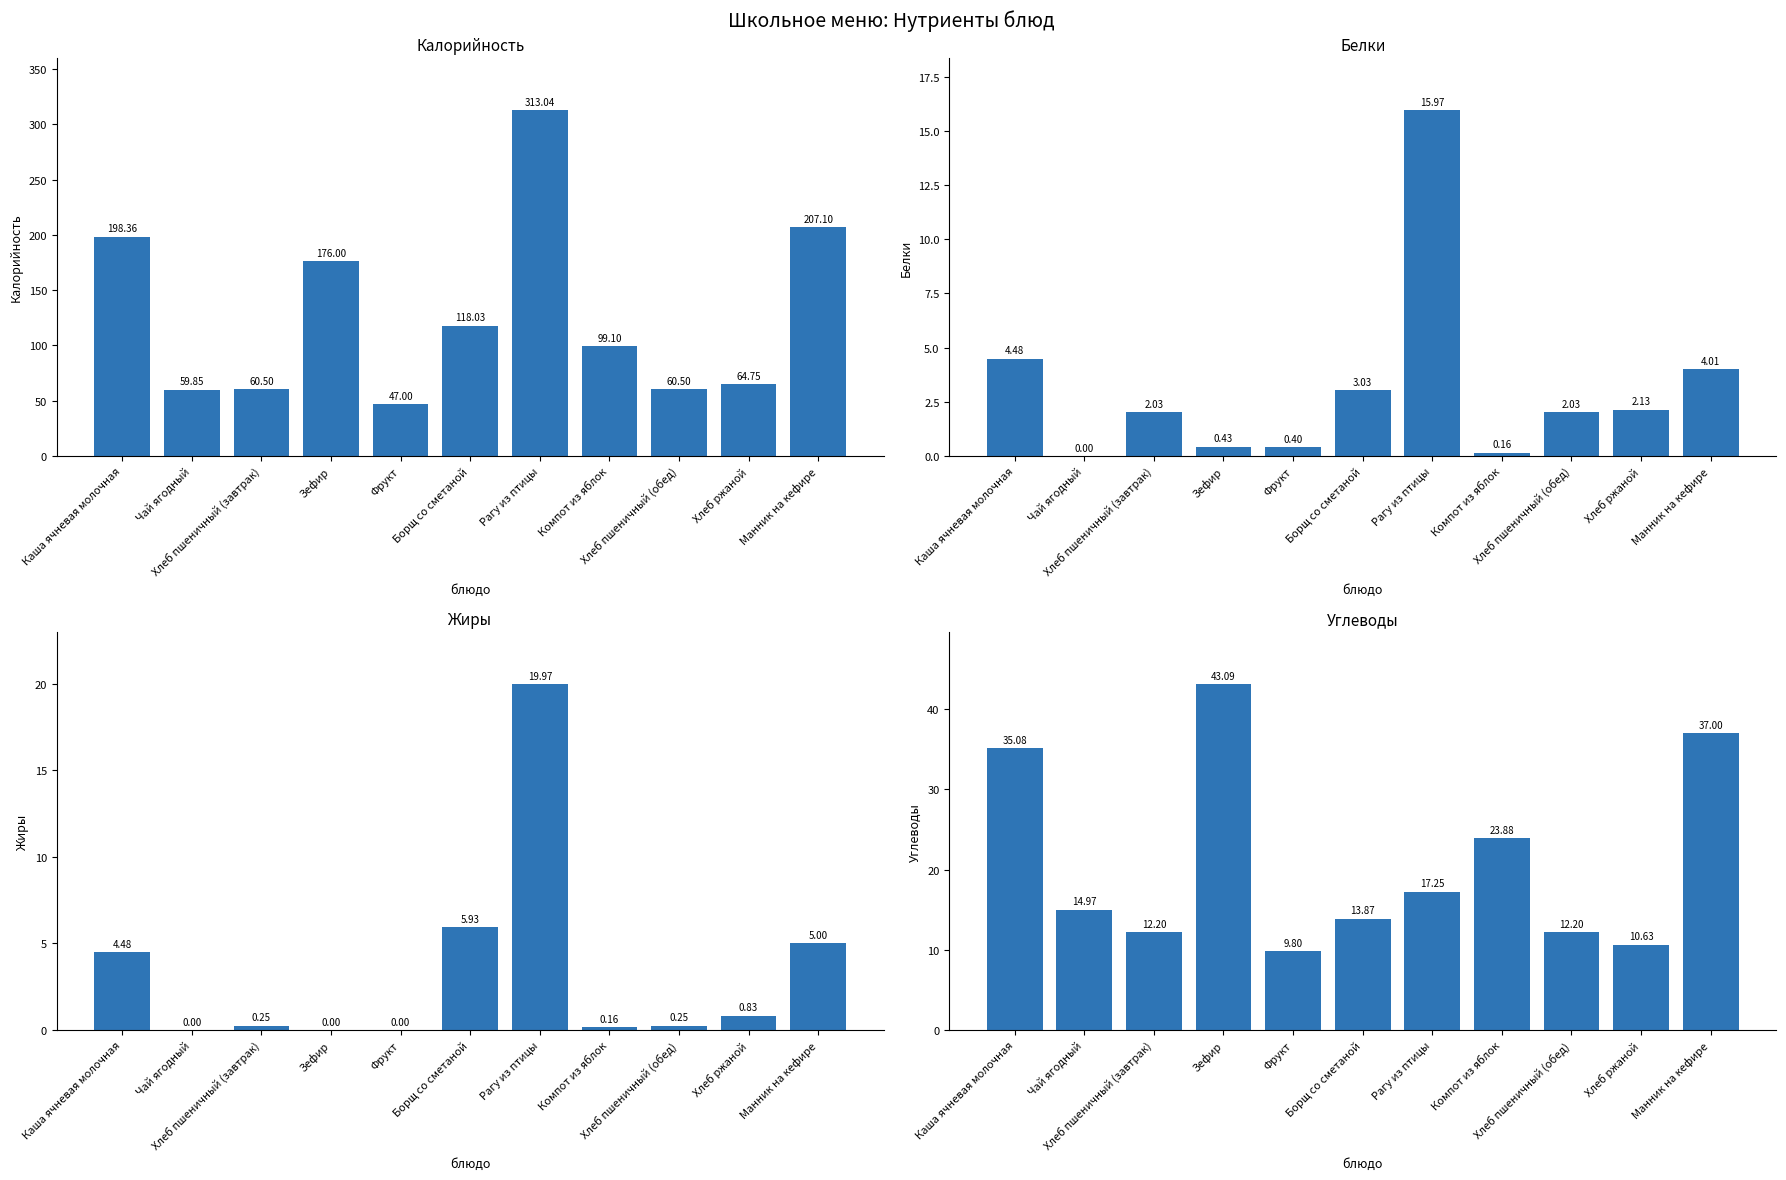

Reading right to left, what are all the values shown in this chart?

Калорийность: Манник на кефире=207.1	Хлеб ржаной=64.8	Хлеб пшеничный (обед)=60.5	Компот из яблок=99.1	Рагу из птицы=313.0	Борщ со сметаной=118.0	Фрукт=47.0	Зефир=176.0	Хлеб пшеничный (завтрак)=60.5	Чай ягодный=59.9	Каша ячневая молочная=198.4
Белки: Манник на кефире=4.0	Хлеб ржаной=2.1	Хлеб пшеничный (обед)=2.0	Компот из яблок=0.2	Рагу из птицы=16.0	Борщ со сметаной=3.0	Фрукт=0.4	Зефир=0.4	Хлеб пшеничный (завтрак)=2.0	Чай ягодный=0.0	Каша ячневая молочная=4.5
Жиры: Манник на кефире=5.0	Хлеб ржаной=0.8	Хлеб пшеничный (обед)=0.2	Компот из яблок=0.2	Рагу из птицы=20.0	Борщ со сметаной=5.9	Фрукт=0.0	Зефир=0.0	Хлеб пшеничный (завтрак)=0.2	Чай ягодный=0.0	Каша ячневая молочная=4.5
Углеводы: Манник на кефире=37.0	Хлеб ржаной=10.6	Хлеб пшеничный (обед)=12.2	Компот из яблок=23.9	Рагу из птицы=17.2	Борщ со сметаной=13.9	Фрукт=9.8	Зефир=43.1	Хлеб пшеничный (завтрак)=12.2	Чай ягодный=15.0	Каша ячневая молочная=35.1